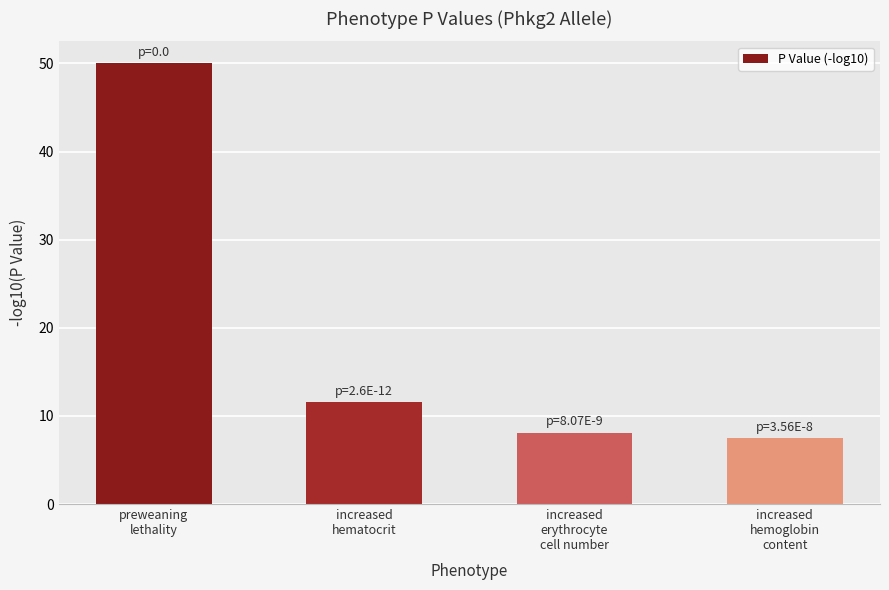

What is the sum of the values at preweaning
lethality and increased
erythrocyte
cell number?

58.1